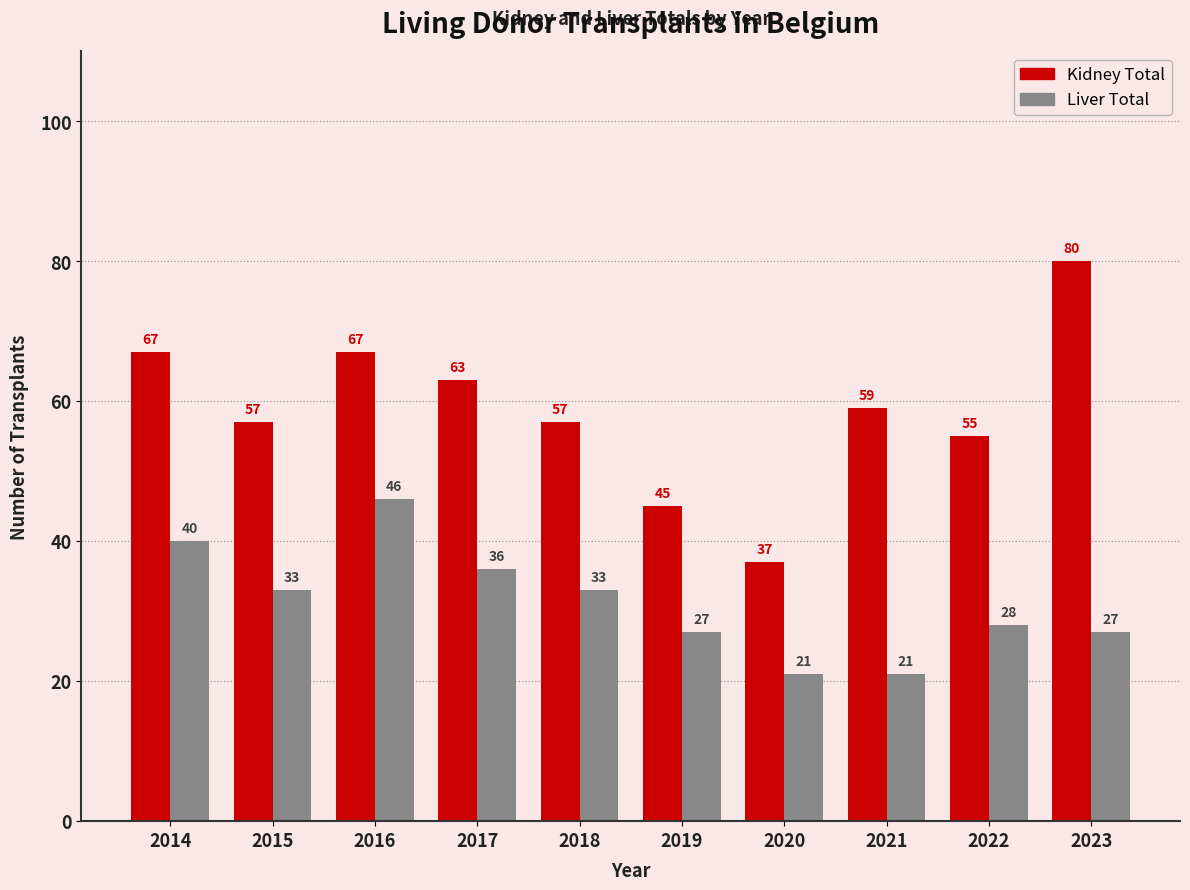

Which series has the largest total across all categories?

Kidney Total